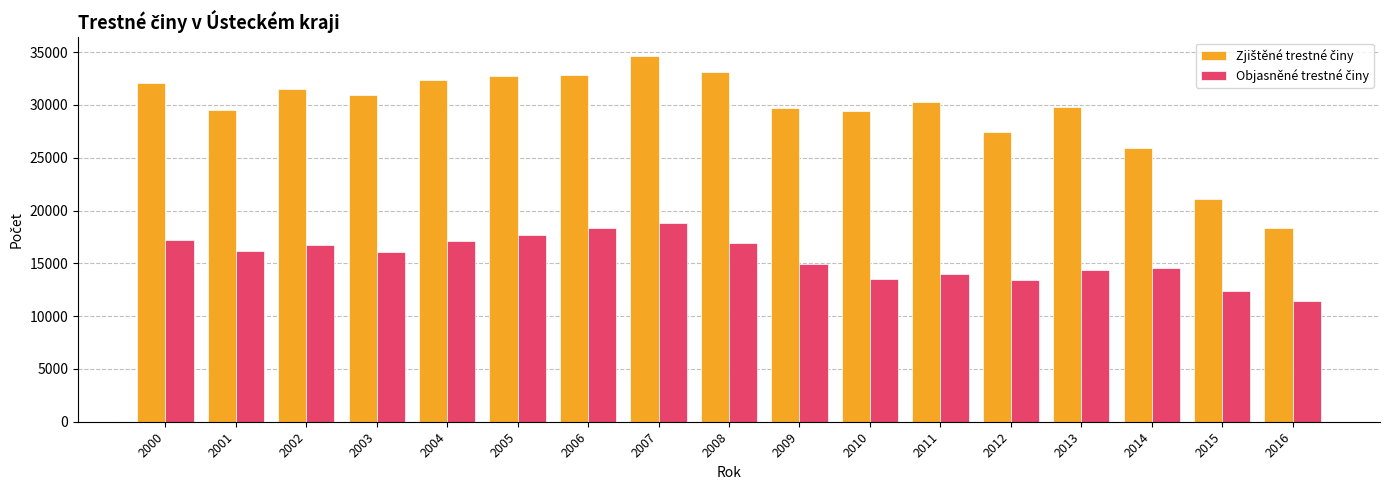

What is the greatest value displayed?

34663